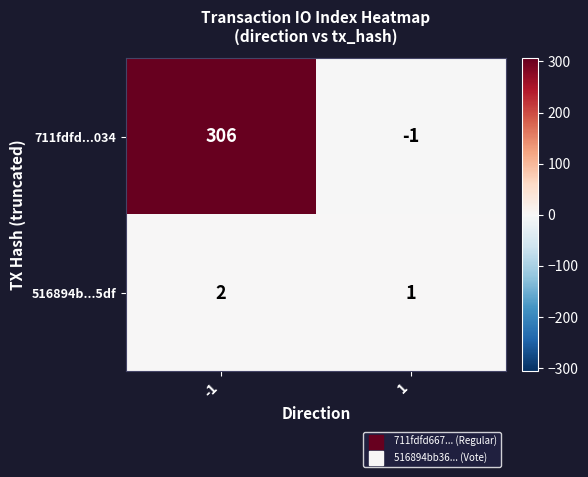

Reading left to right, what are all the values shown in this chart?

711fdfd...034: 306	-1
516894b...5df: 2	1